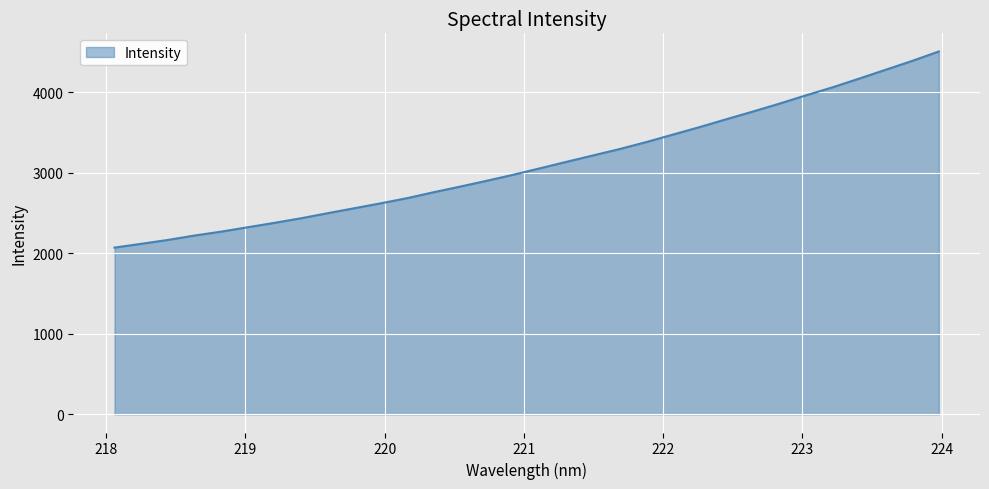

What is the difference between the maximum and minimum values?

2436.2